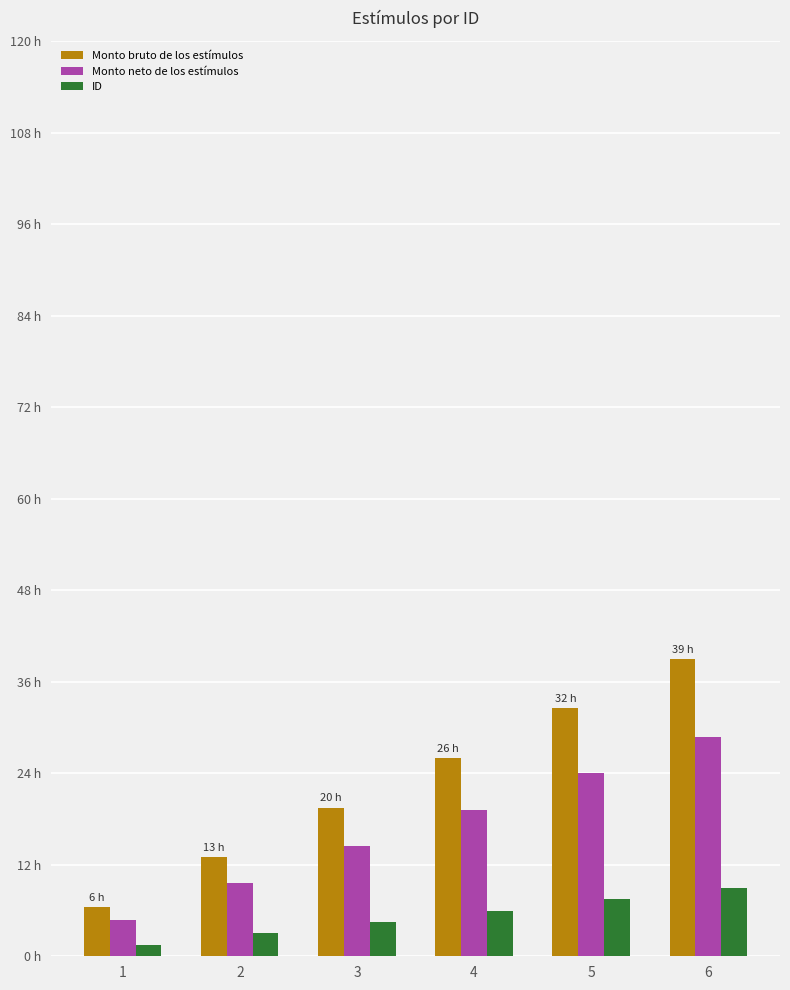

Which series has the largest total across all categories?

Monto bruto de los estímulos